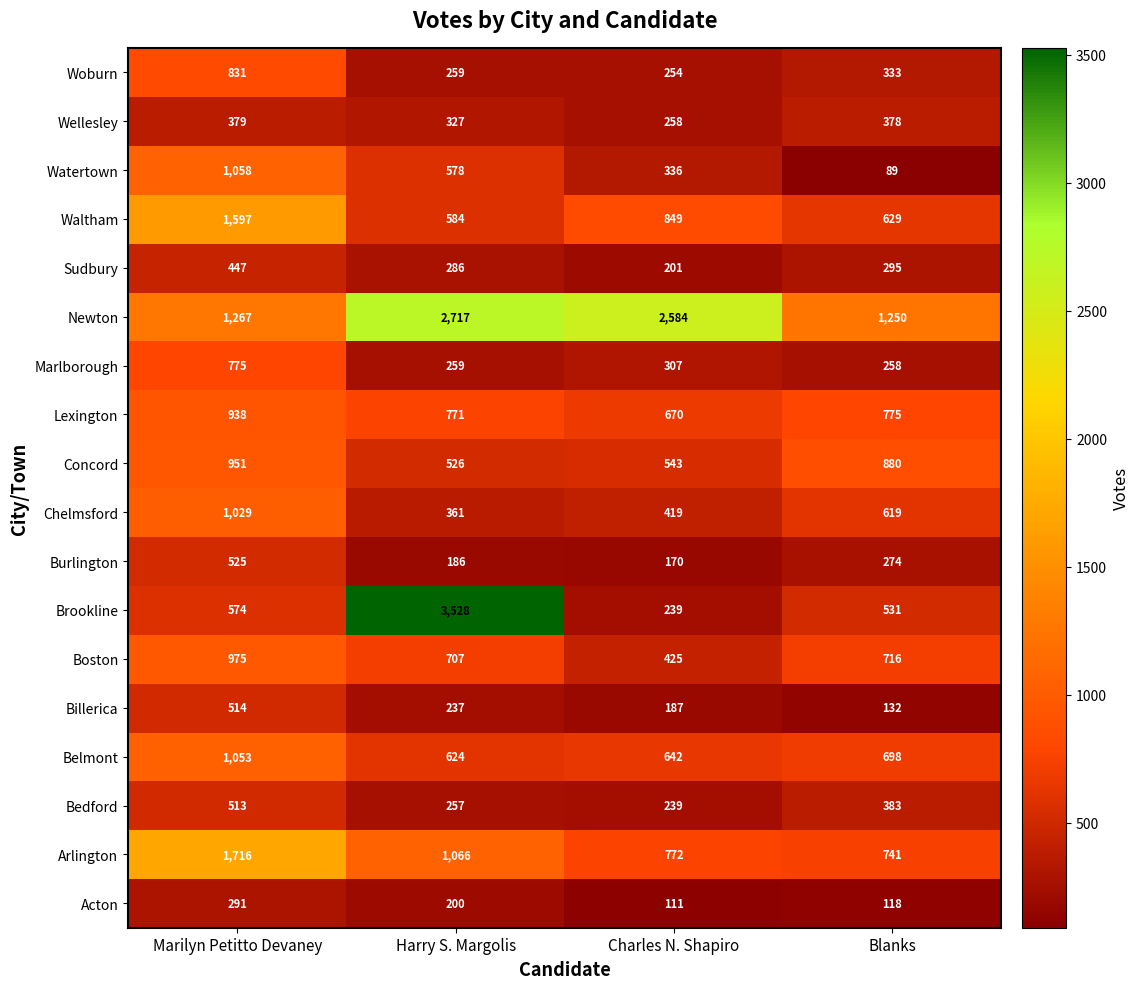

How many series are shown in this chart?

18